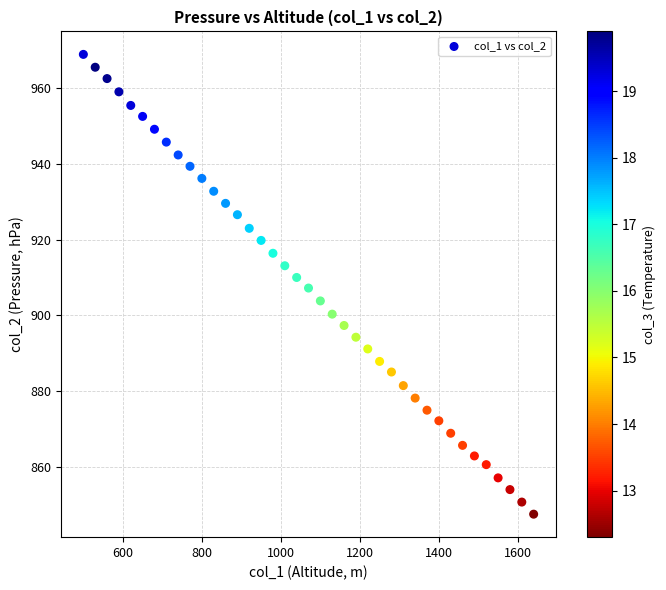

What is the range of X values (max minus min)?

1140.0